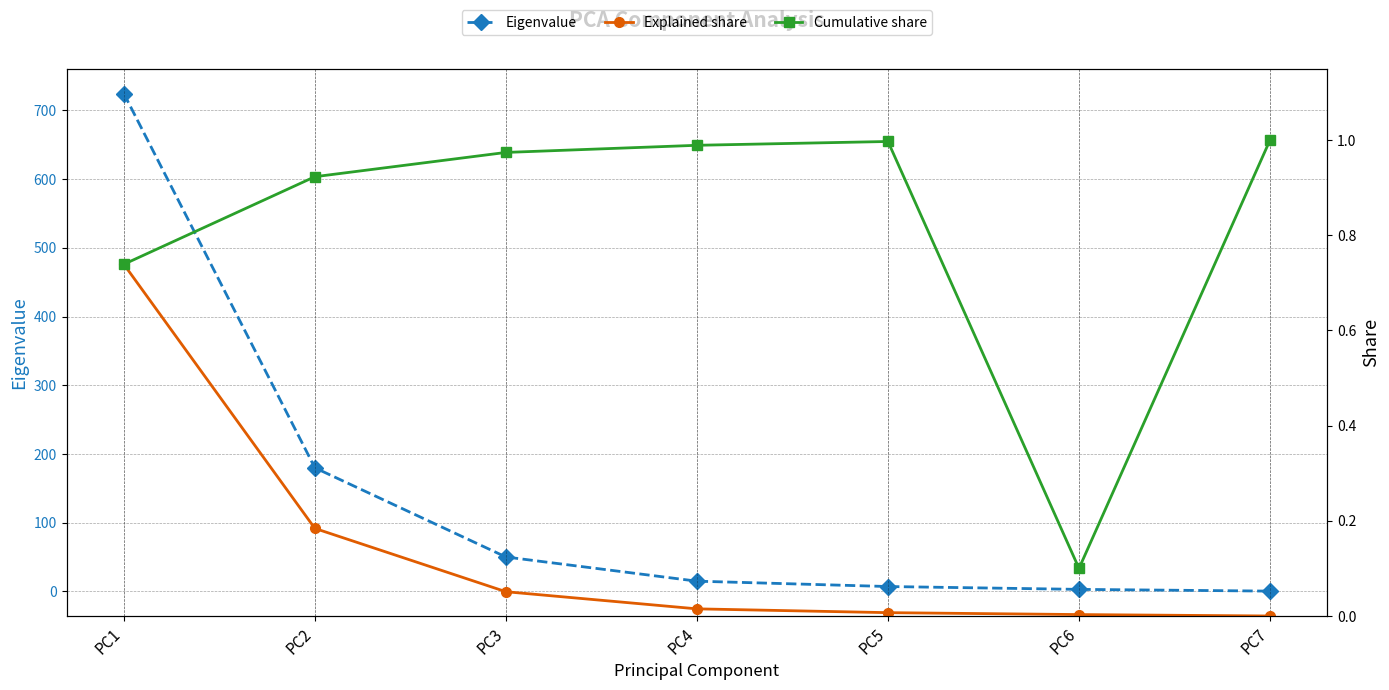

True or false: Eigenvalue and Cumulative share cross at least once.

True